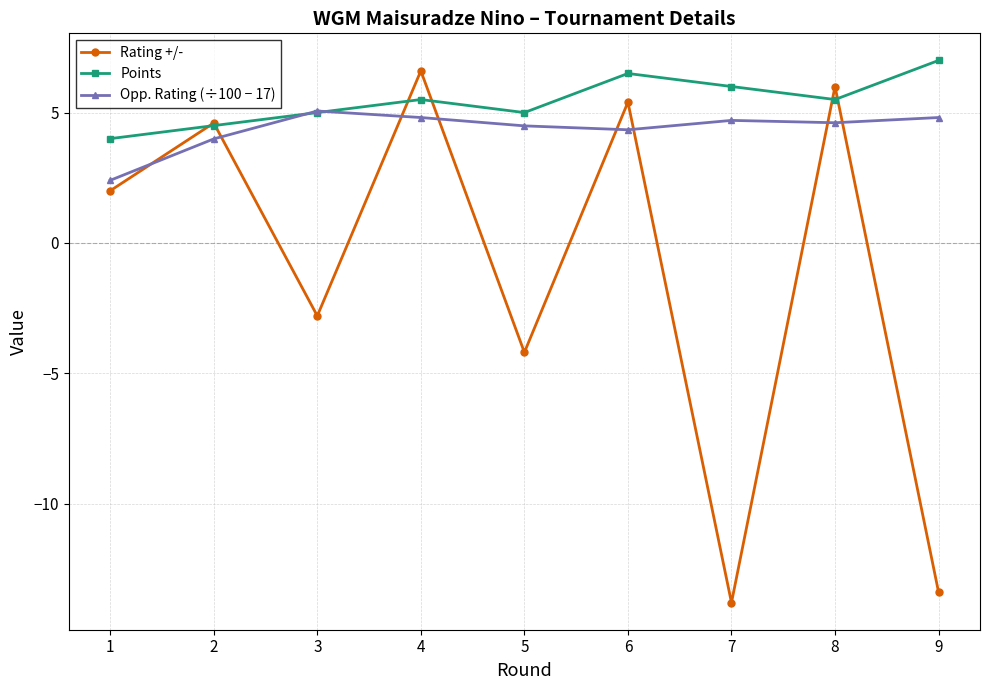

What is the greatest value displayed?

7.0